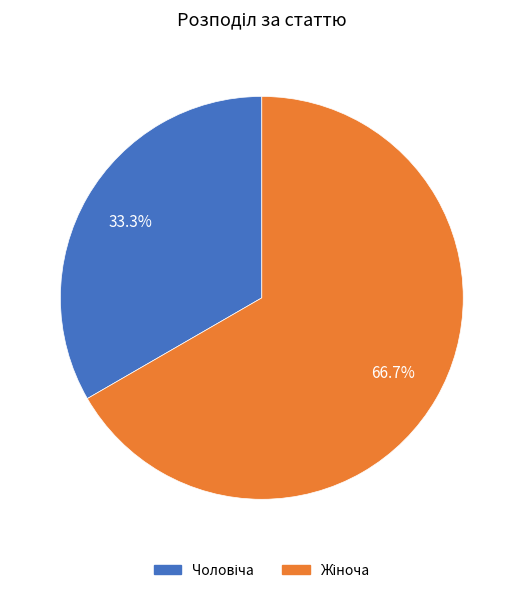

Does any single category account for the majority?

Yes